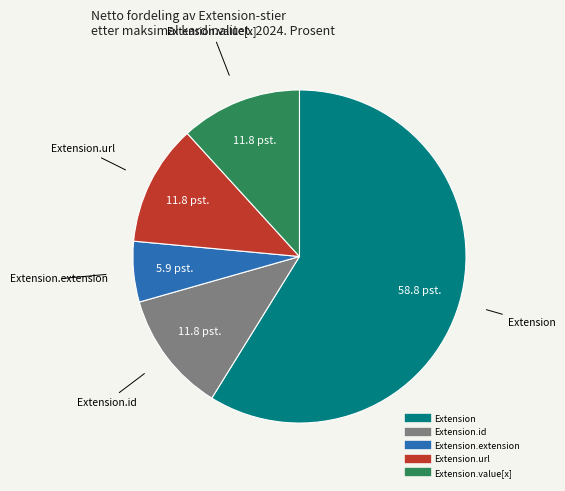

Does any single category account for the majority?

Yes